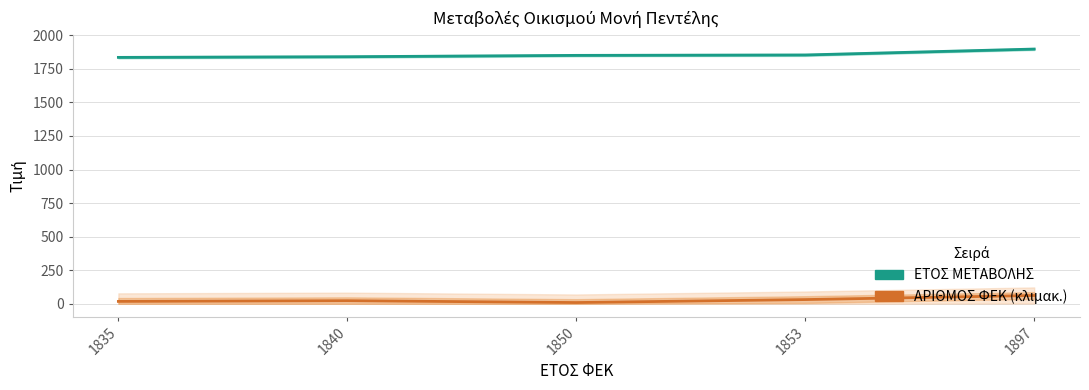

Between 1835 and 1853, which is larger?

1853